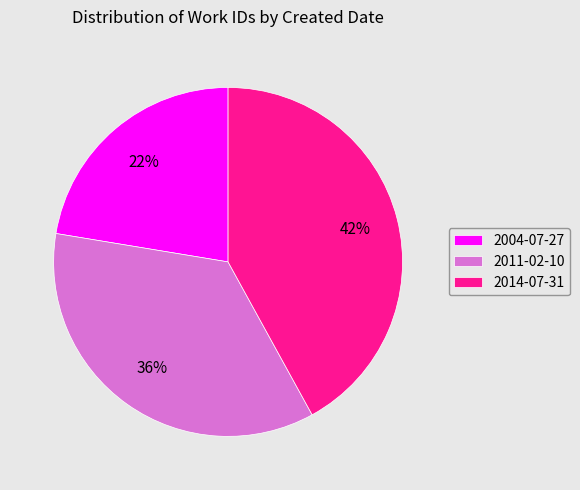

To the nearest percent, what is the difference between the largest and smallest slice percentages?

20%